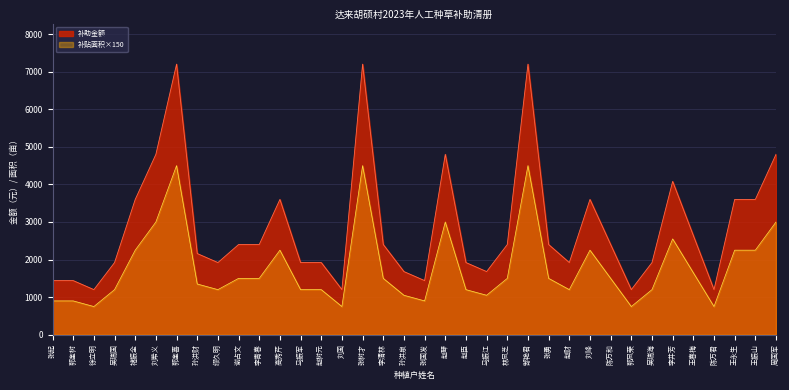

The 补贴面积（亩） series shows 1100 at 马振江. True or false?

False